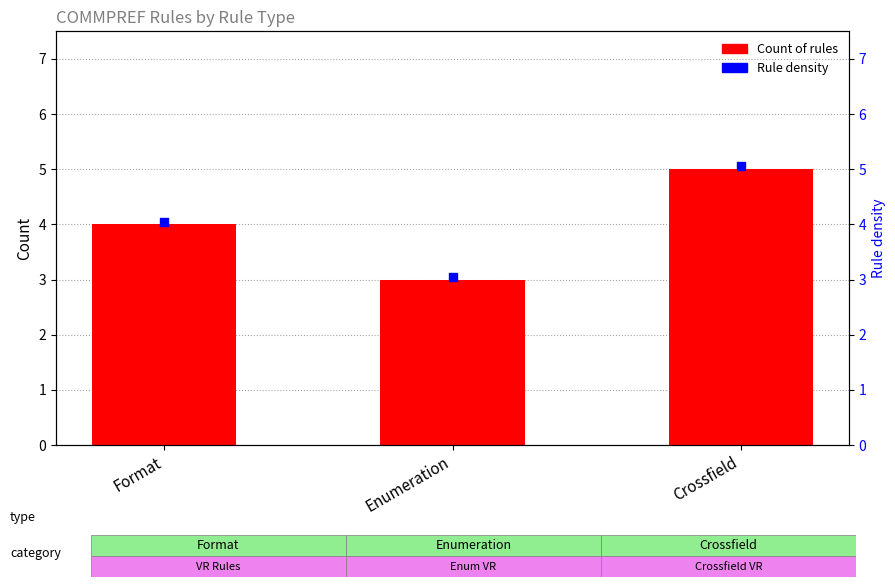

Which series has the largest Y range (max minus min)?

Count